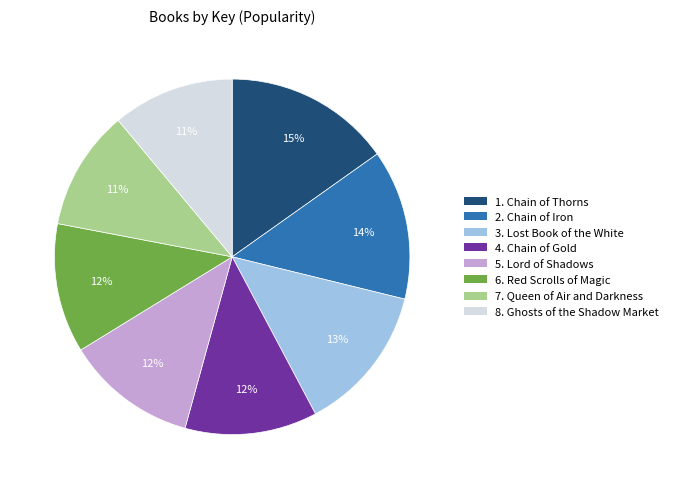

Is there a majority slice in this chart?

No